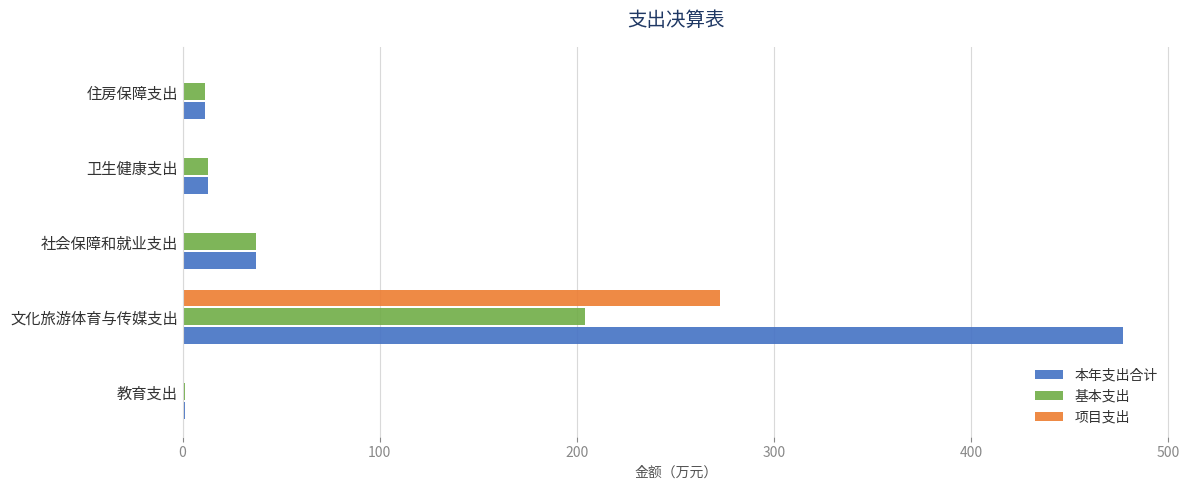

Which series changed the most between 文化旅游体育与传媒支出 and 卫生健康支出?

本年支出合计